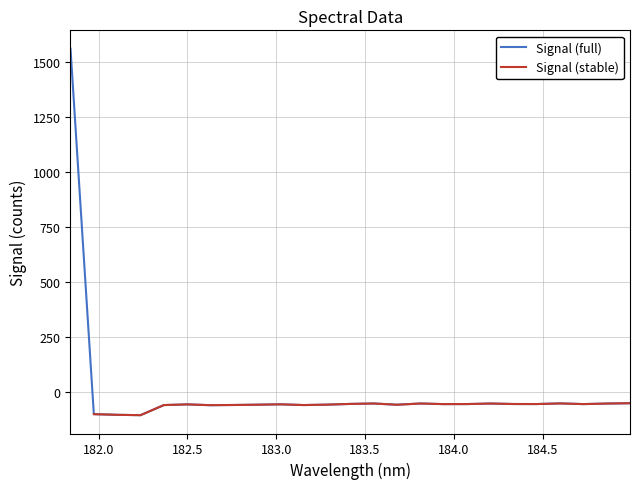

The value at 10 is -94.7. True or false?

False